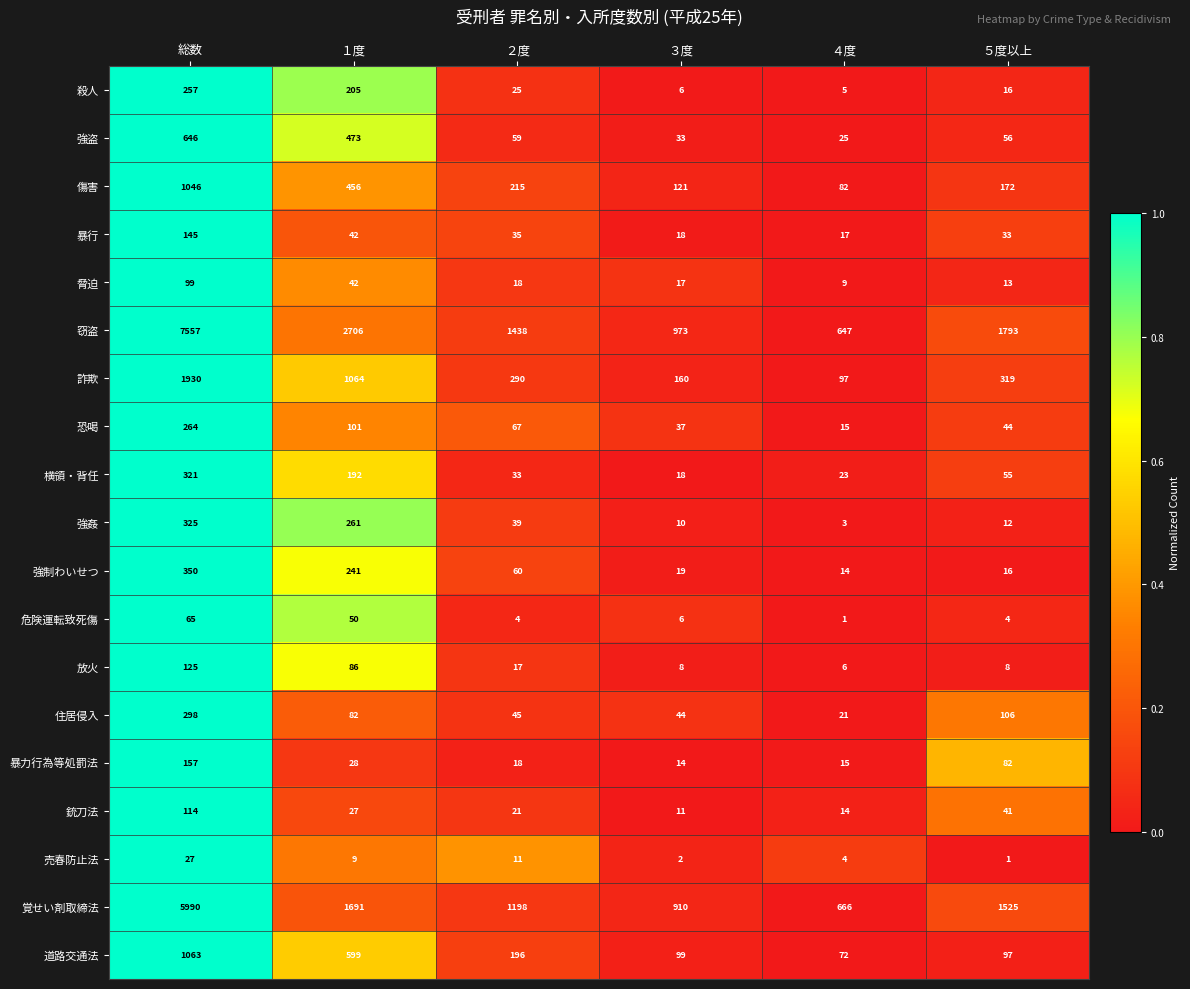

How many distinct data groups are displayed?

19